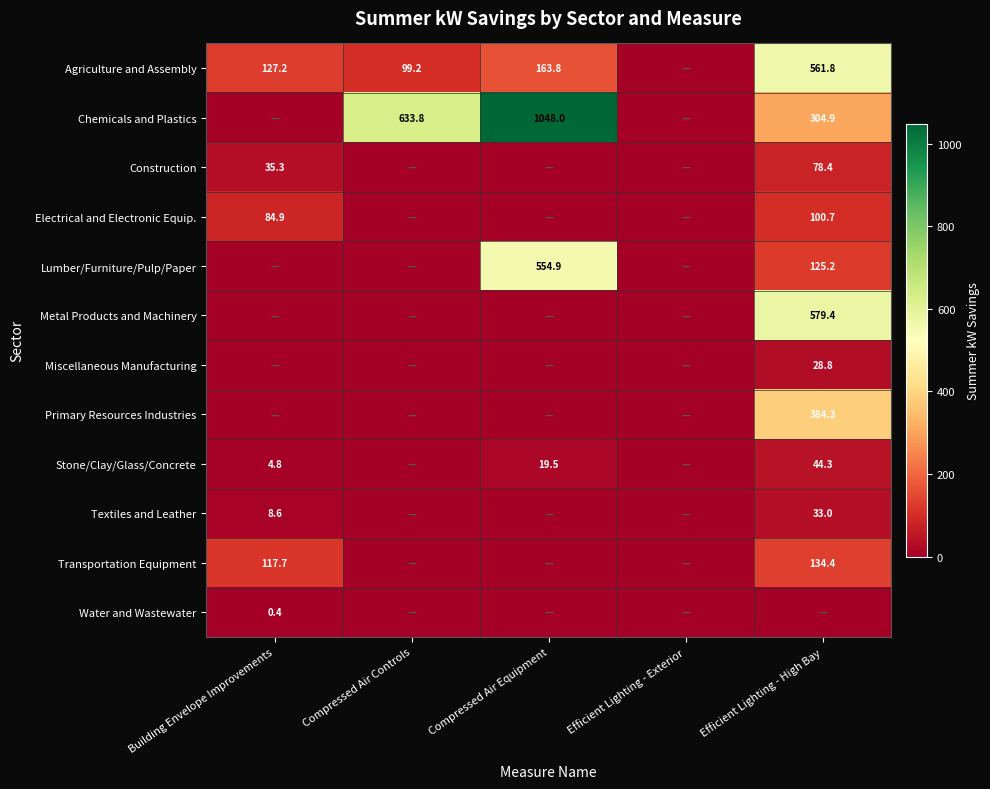

True or false: Transportation Equipment has a value of 134.4 at Efficient Lighting - High Bay.

True